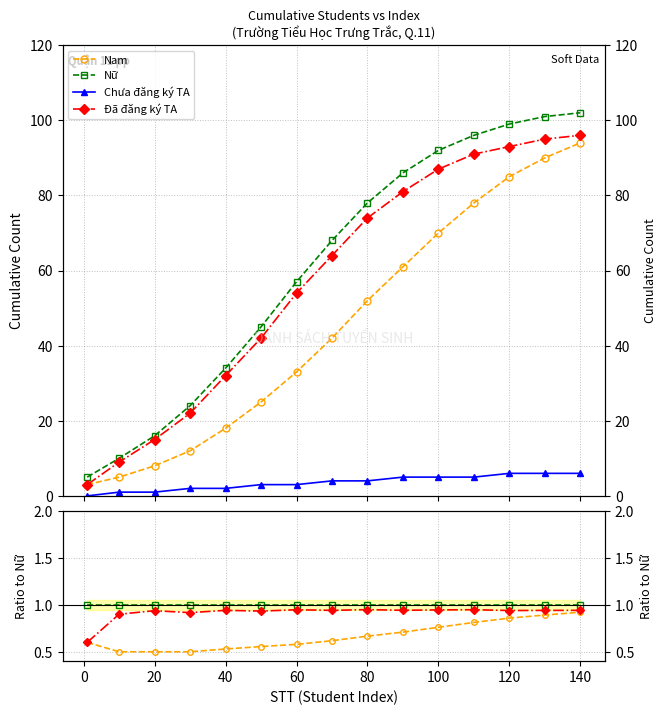

Reading left to right, what are all the values shown in this chart?

Nam: 0.6	0.5	0.5	0.5	0.5	0.6	0.6	0.6	0.7	0.7	0.8	0.8	0.9	0.9	0.9
Nữ: 1.0	1.0	1.0	1.0	1.0	1.0	1.0	1.0	1.0	1.0	1.0	1.0	1.0	1.0	1.0
Chưa đăng ký TA: 0.0	0.1	0.1	0.1	0.1	0.1	0.1	0.1	0.1	0.1	0.1	0.1	0.1	0.1	0.1
Đã đăng ký TA: 0.6	0.9	0.9	0.9	0.9	0.9	0.9	0.9	0.9	0.9	0.9	0.9	0.9	0.9	0.9